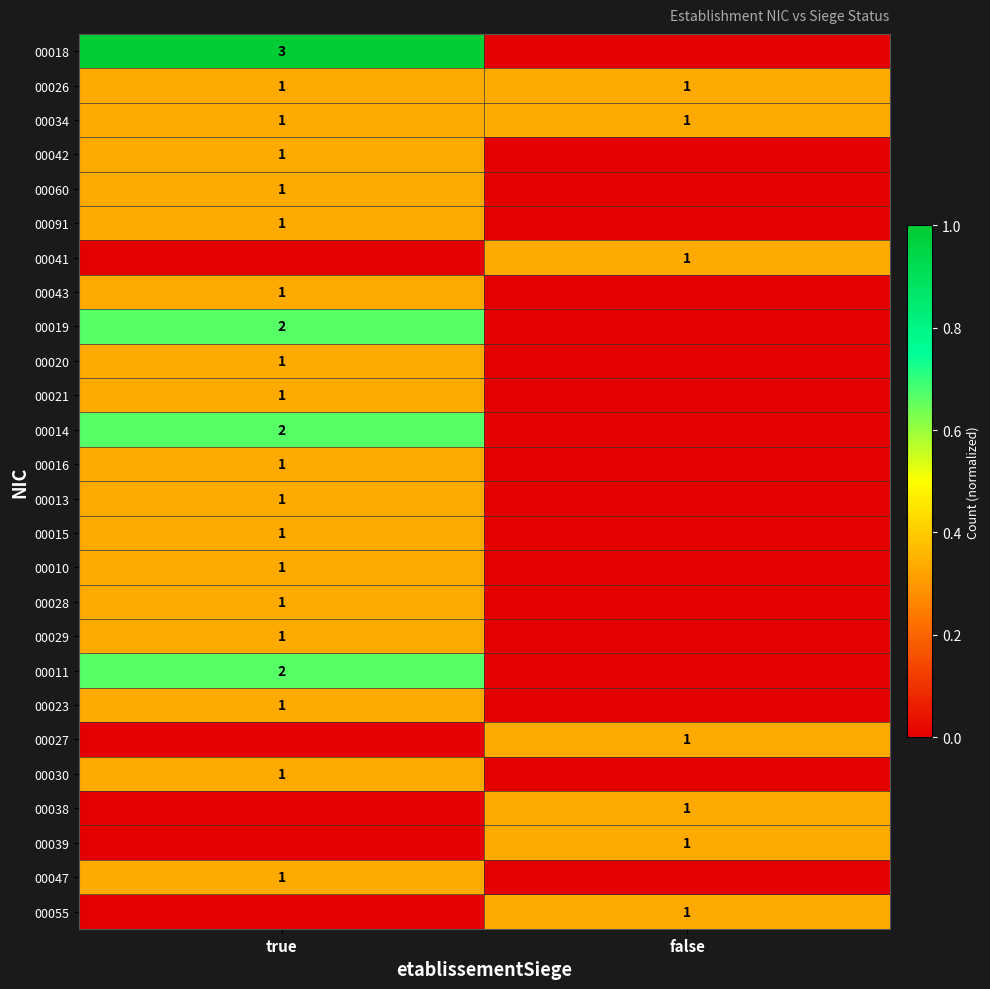

Is it true that 00010 equals 1 at true?

True